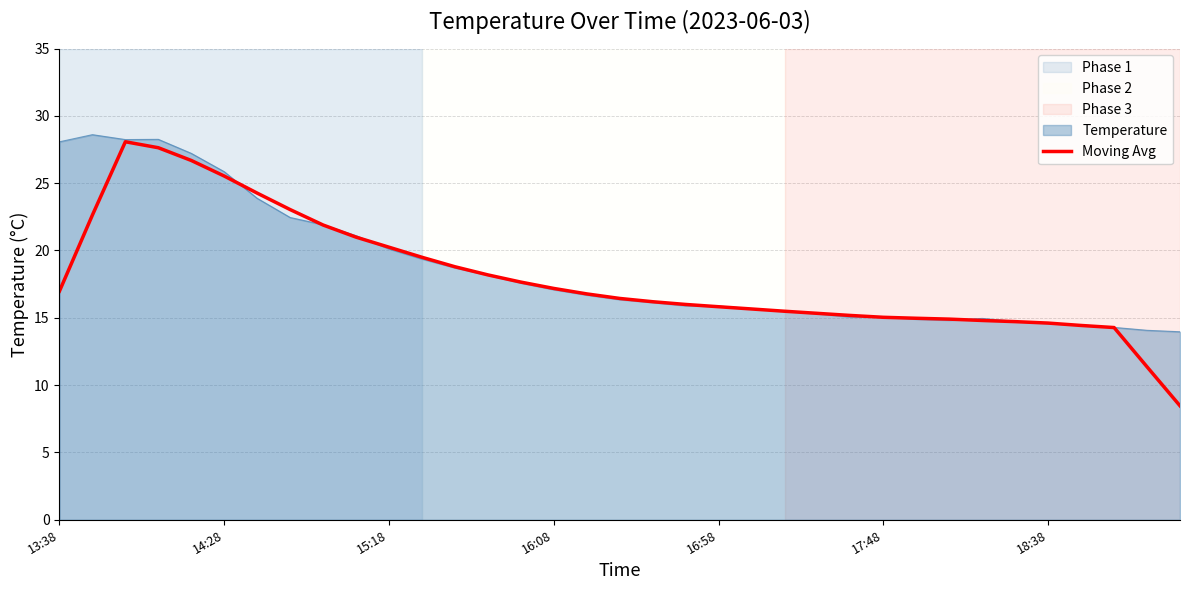

What is the highest value of the Moving Avg series?

28.1